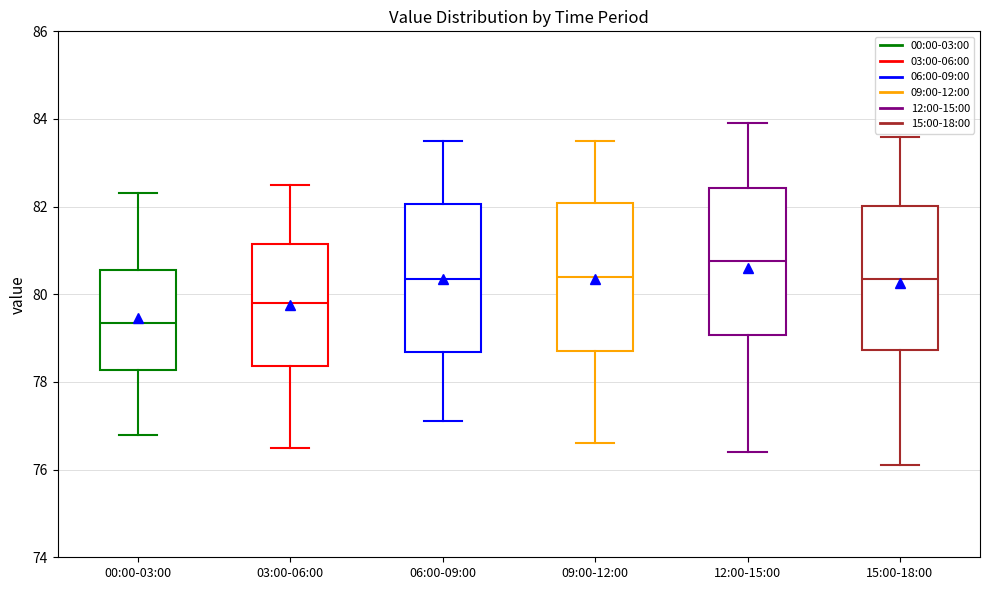

Where is the upper edge of the box for 15:00-18:00 on the y-axis? The values are not printed on the chart, so give them approximately, as read against the axis.

82.0